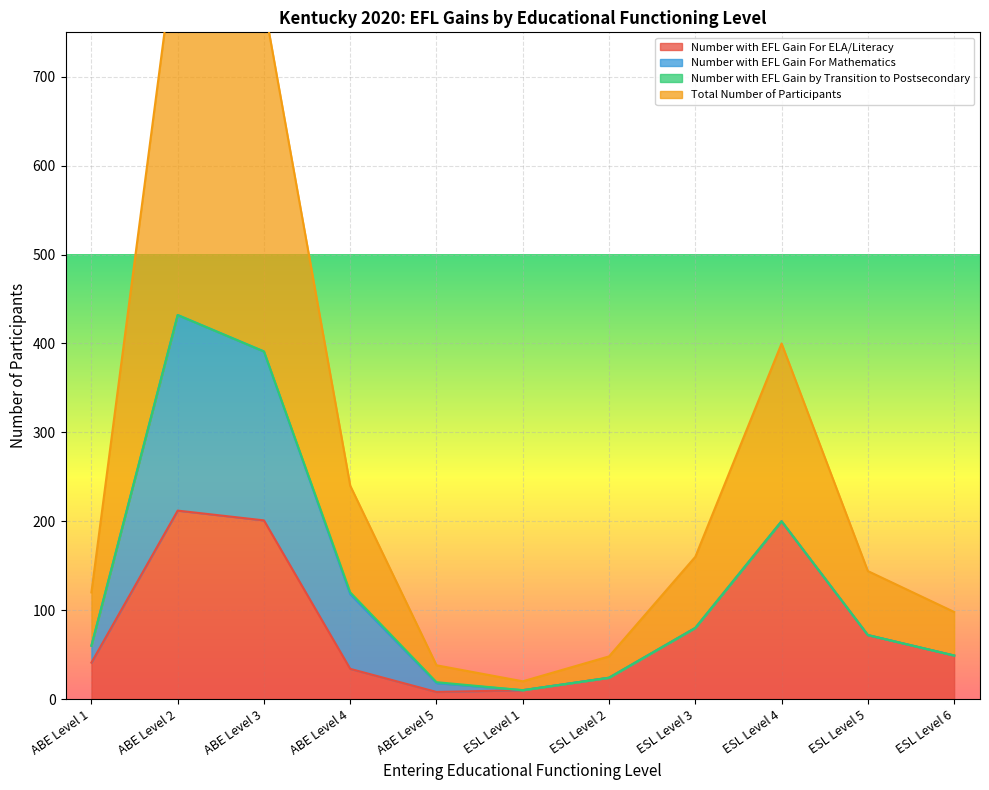

The value of Number with EFL Gain For ELA/Literacy at ABE Level 3 is 51. True or false?

False